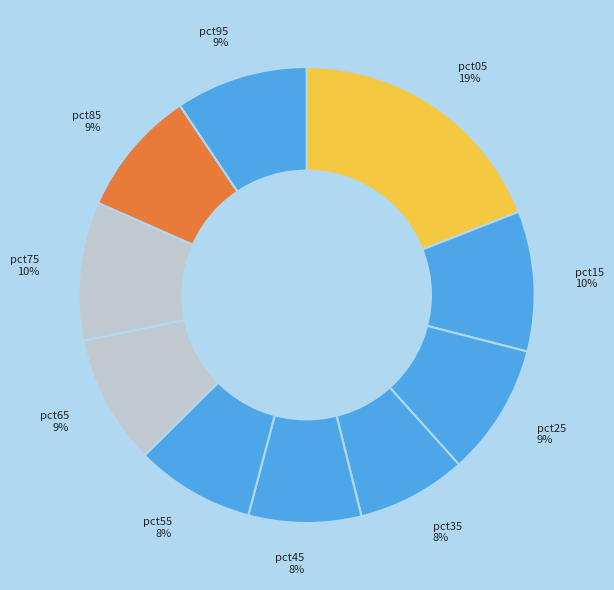

To the nearest percent, what is the combined percentage of pct45 and pct35?

16%